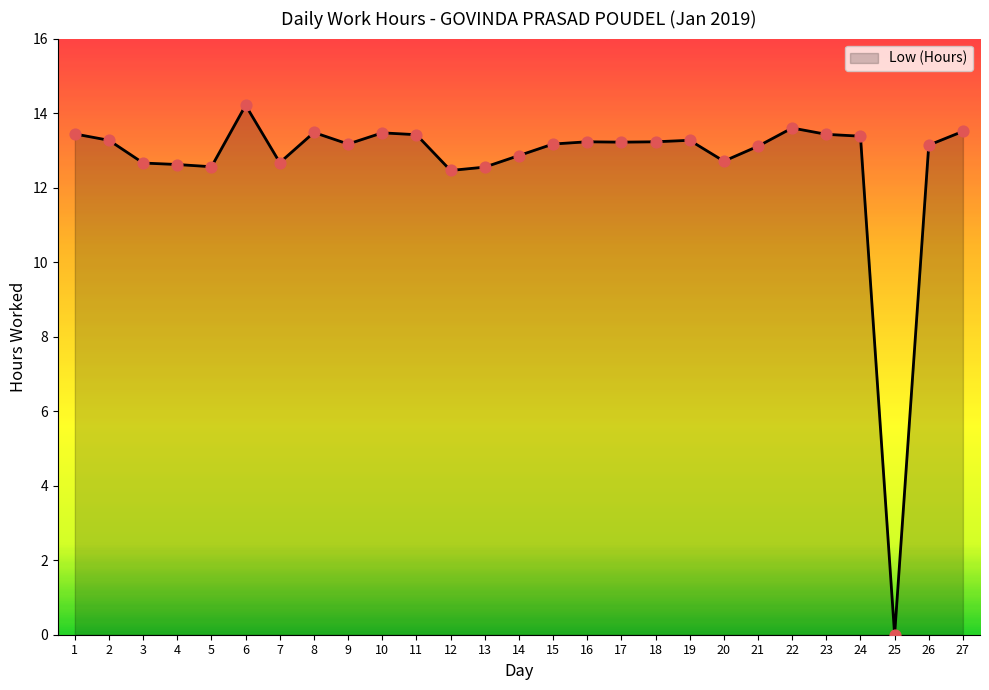

What is the change in value from 5 to 18?

+0.7